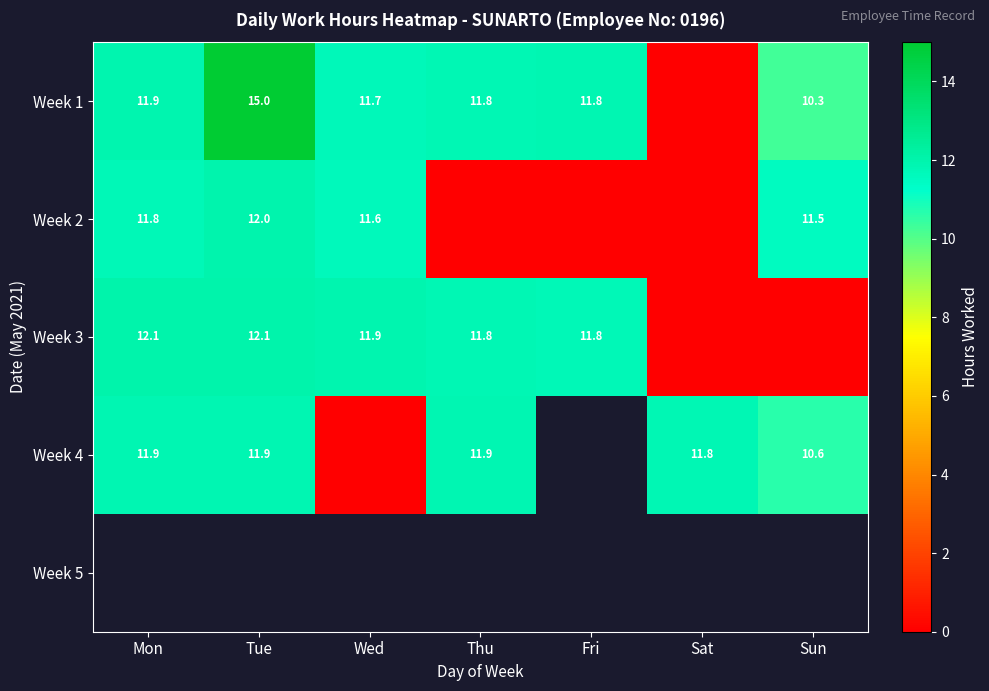

What is the sum of all Week 3 values?

59.6